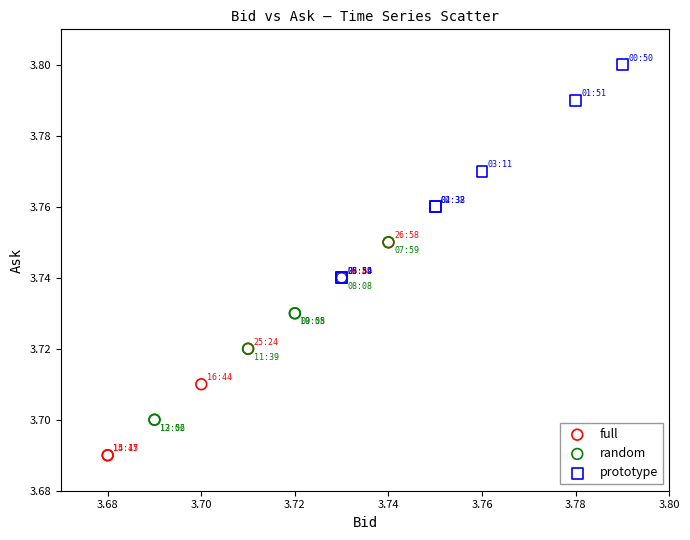

Which series contains the lowest Y value?

full